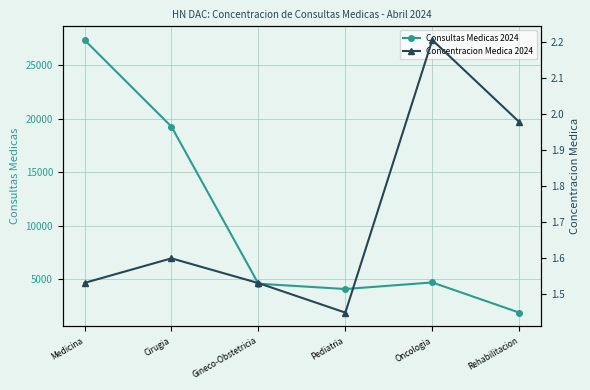

Is the value of Concentracion Medica 2024 at Rehabilitacion greater than the value of Consultas Medicas 2024 at Cirugia?

No